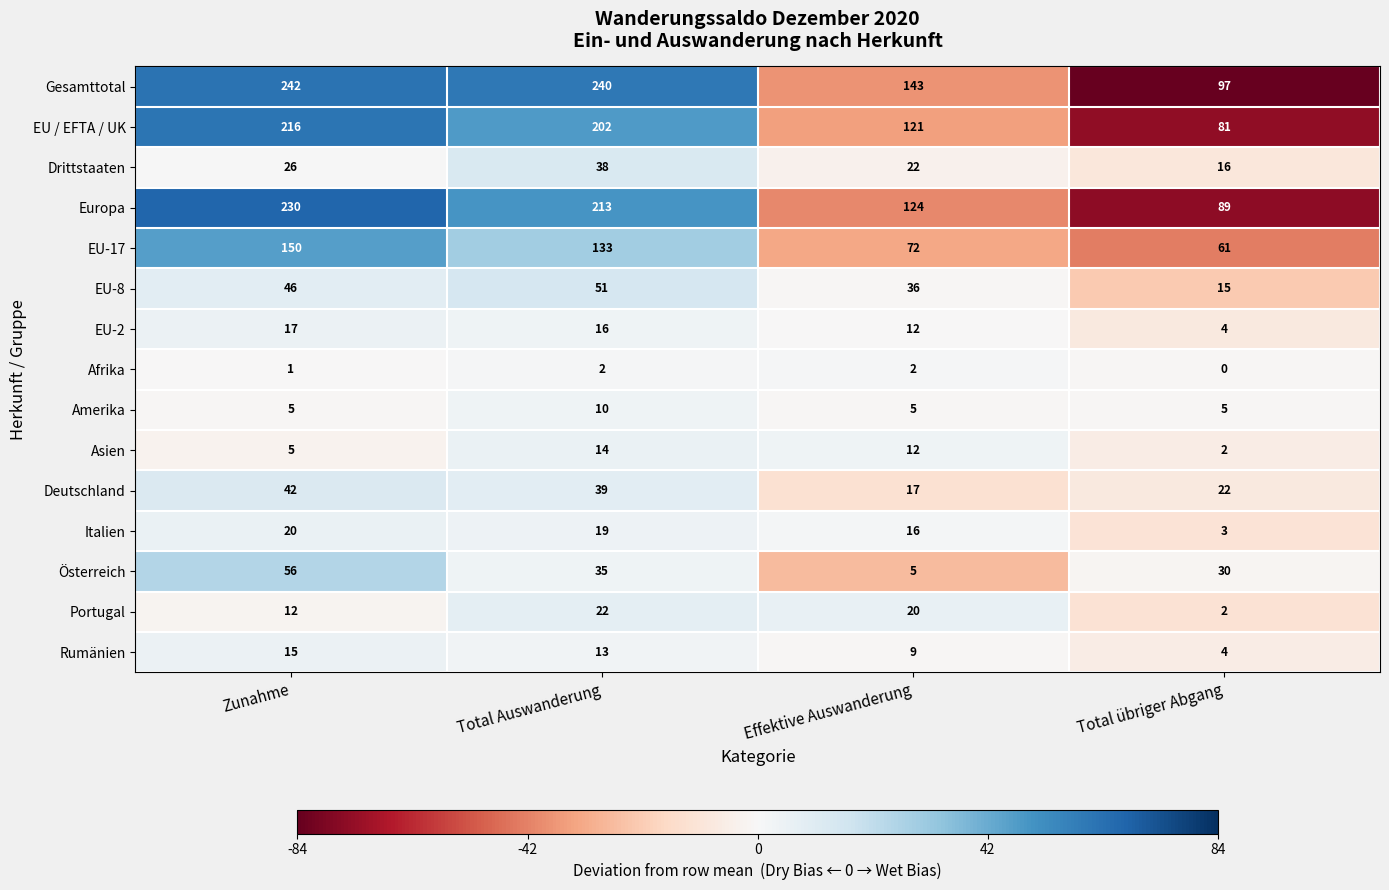

True or false: Drittstaaten has a value of 38 at Total Auswanderung.

True